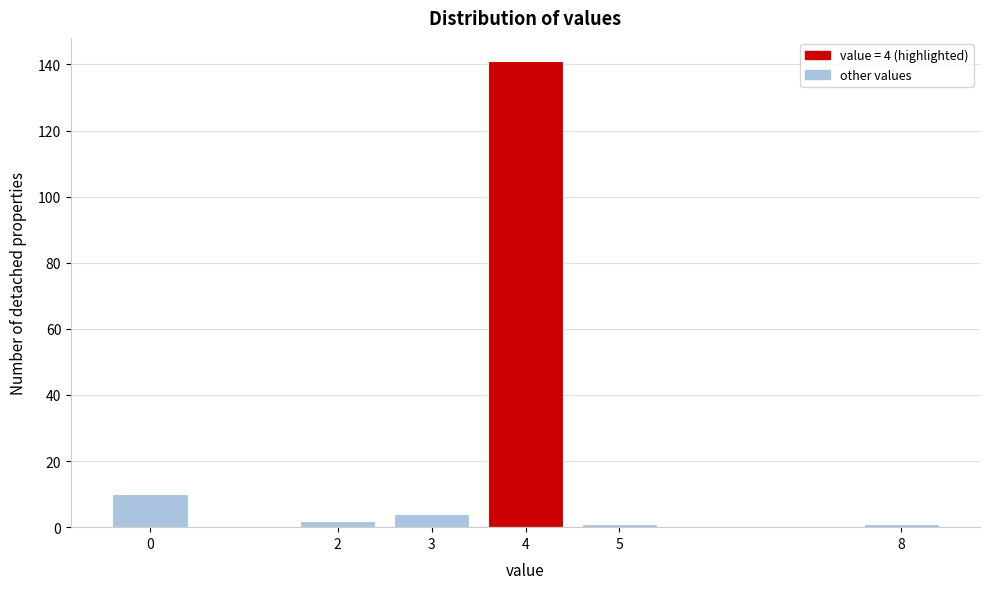

Reading left to right, transcribe all the data shown in this chart.

0=10	2=2	3=4	4=141	5=1	8=1